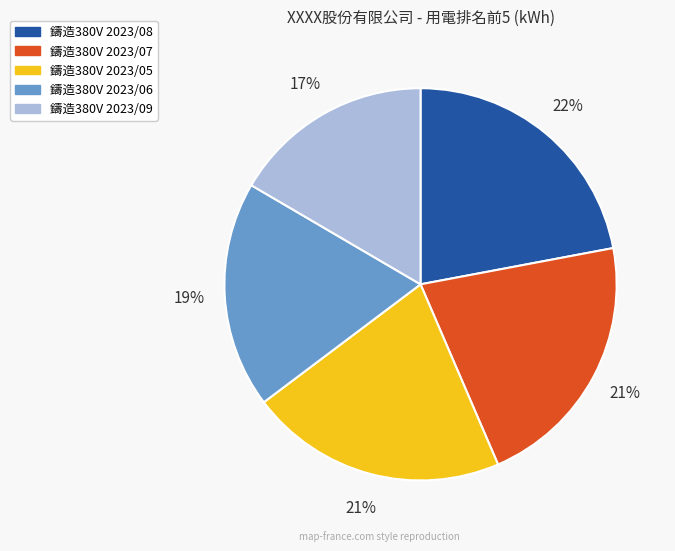

What is the ratio of the value at 鑄造380V 2023/09 to the value at 鑄造380V 2023/07?

0.8